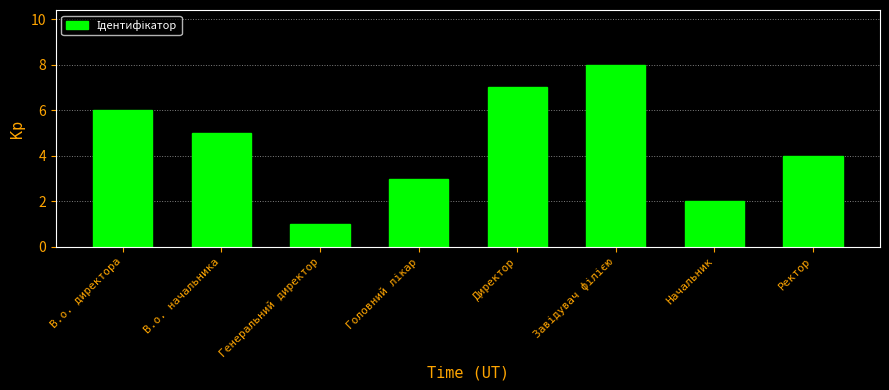

How many values are between 3 and 7?

5